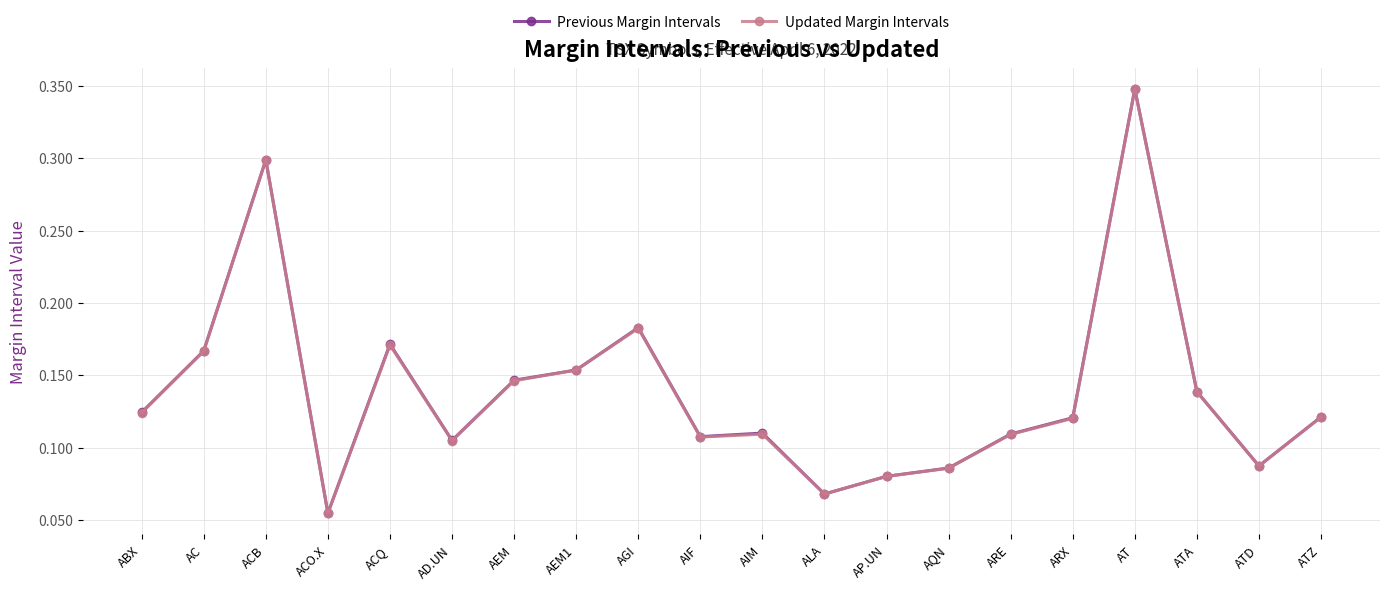

Which series has the largest range (max minus min)?

Previous Margin Intervals